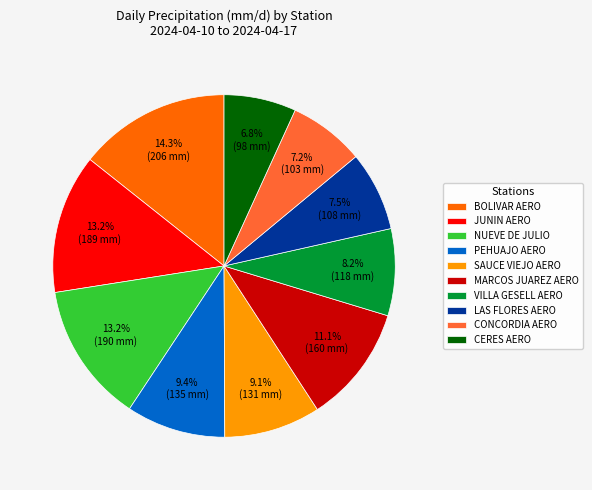

Which slice is the largest?

BOLIVAR AERO